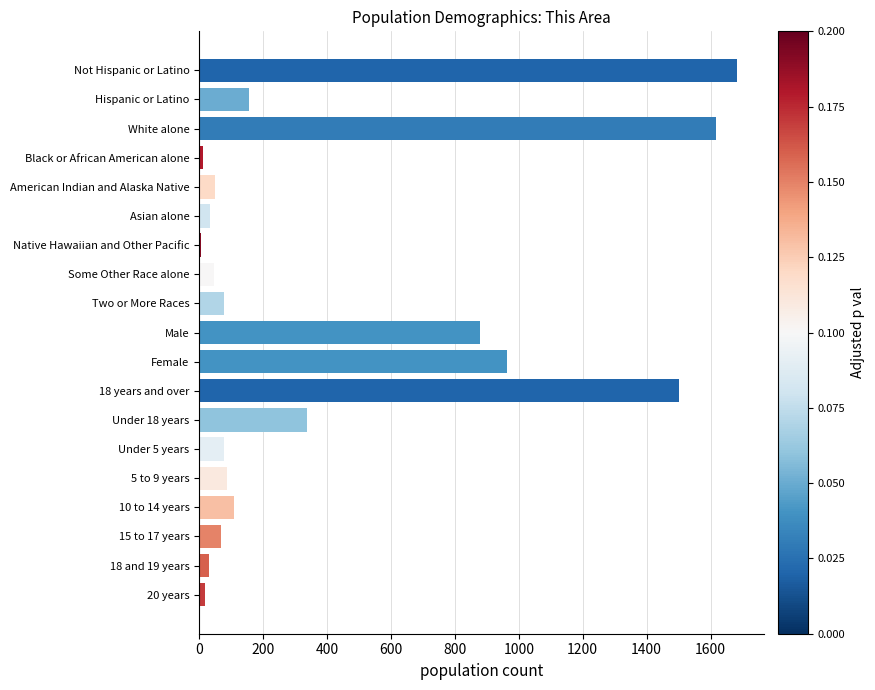

What is the minimum value shown in the chart?

6